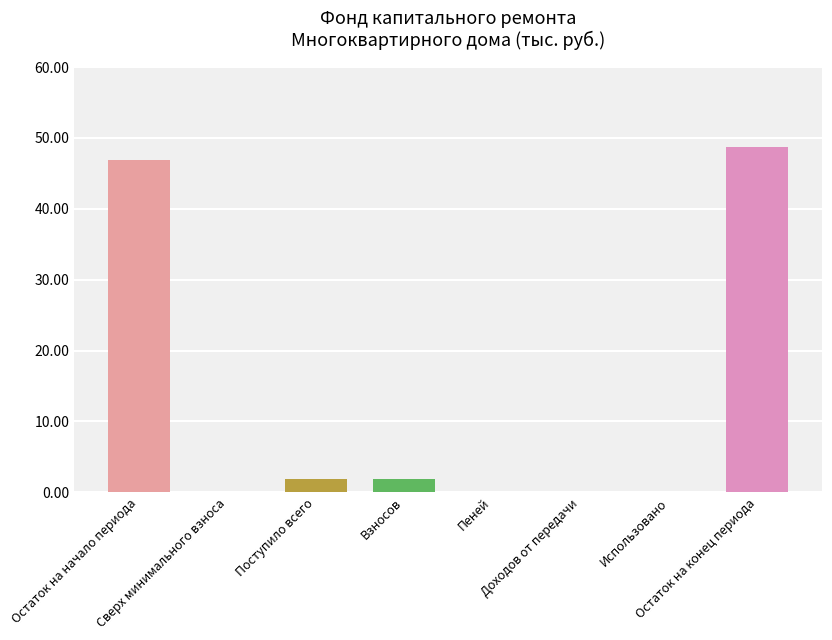

Is it true that the value at Взносов is 1.1?

False